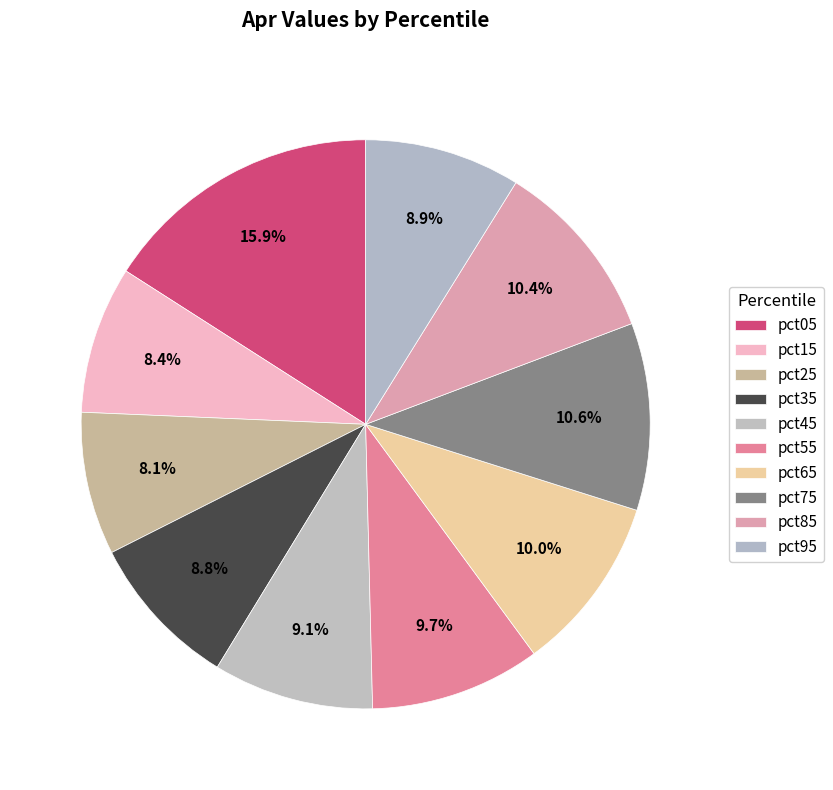

To the nearest percent, what is the difference between the pct45 and pct65 slice percentages?

1%